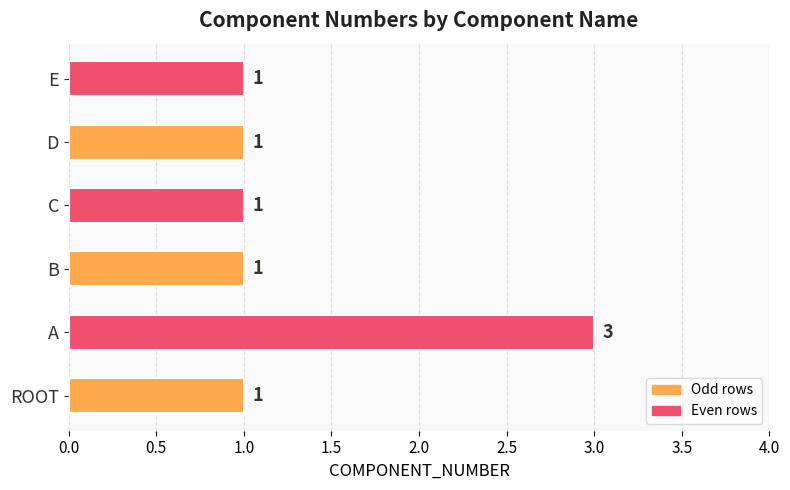

True or false: the data shows 1 at B.

True